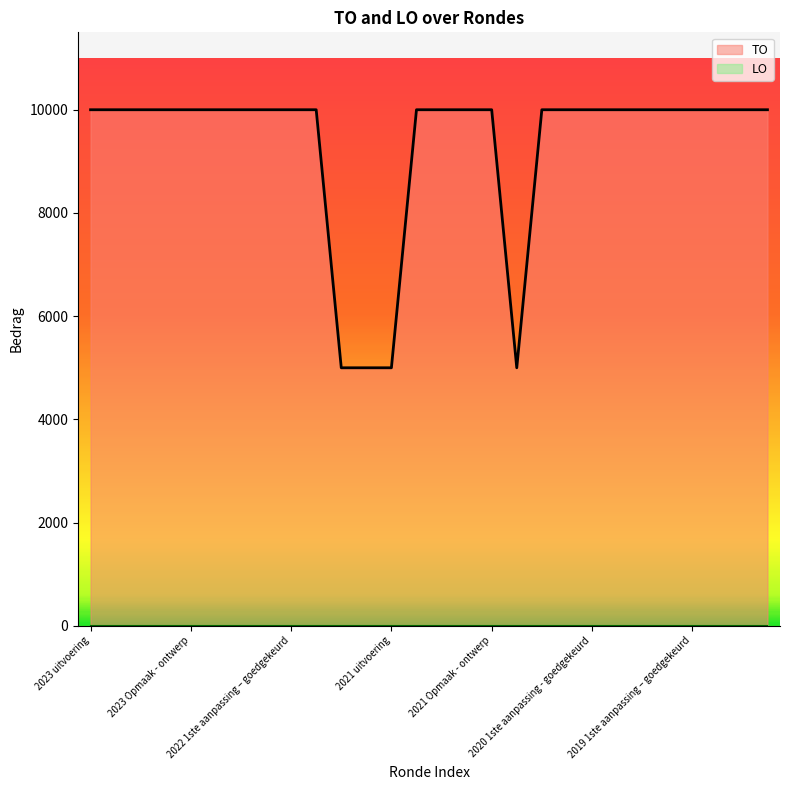

What is the ratio of the value at 2023 1ste aanpassing – ontwerp to the value at 2021 Opmaak - ontwerp?

1.0